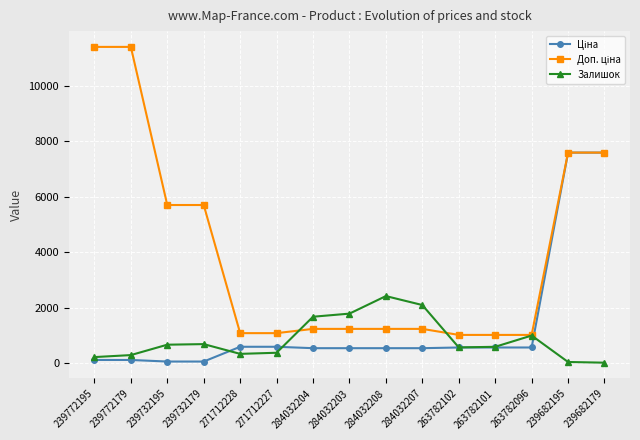

What is the total value across all series at 263782101?

2170.8